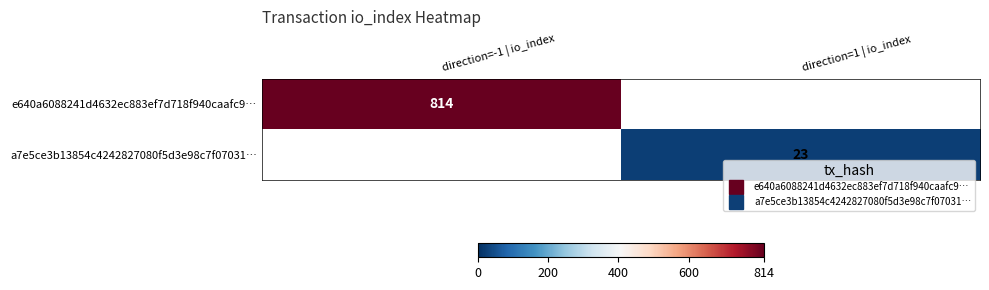

Is the value of e640a6088241d4632ec883ef7d718f940caafc9… at direction=1 | io_index greater than the value of a7e5ce3b13854c4242827080f5d3e98c7f07031… at direction=1 | io_index?

No